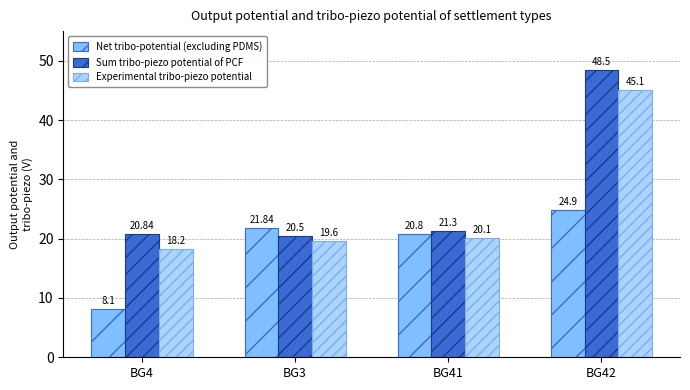

The value of Net tribo-potential (excluding PDMS) at BG42 is 14.8. True or false?

False